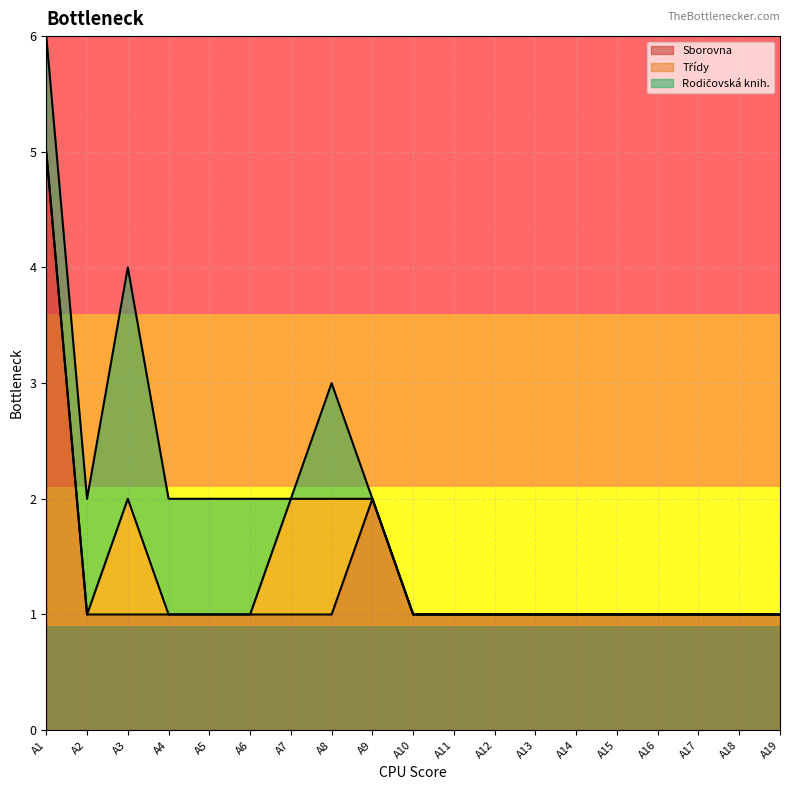

The value of Sborovna at A13 is 1. True or false?

True